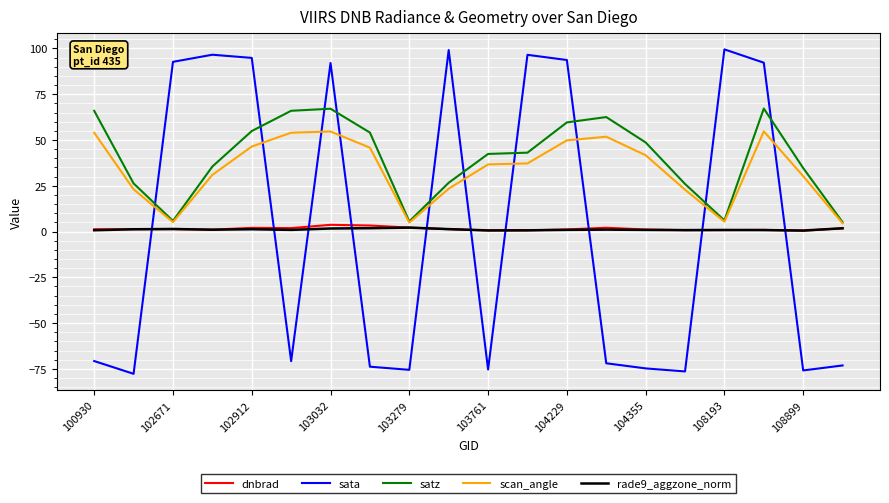

Which series has the largest range (max minus min)?

sata